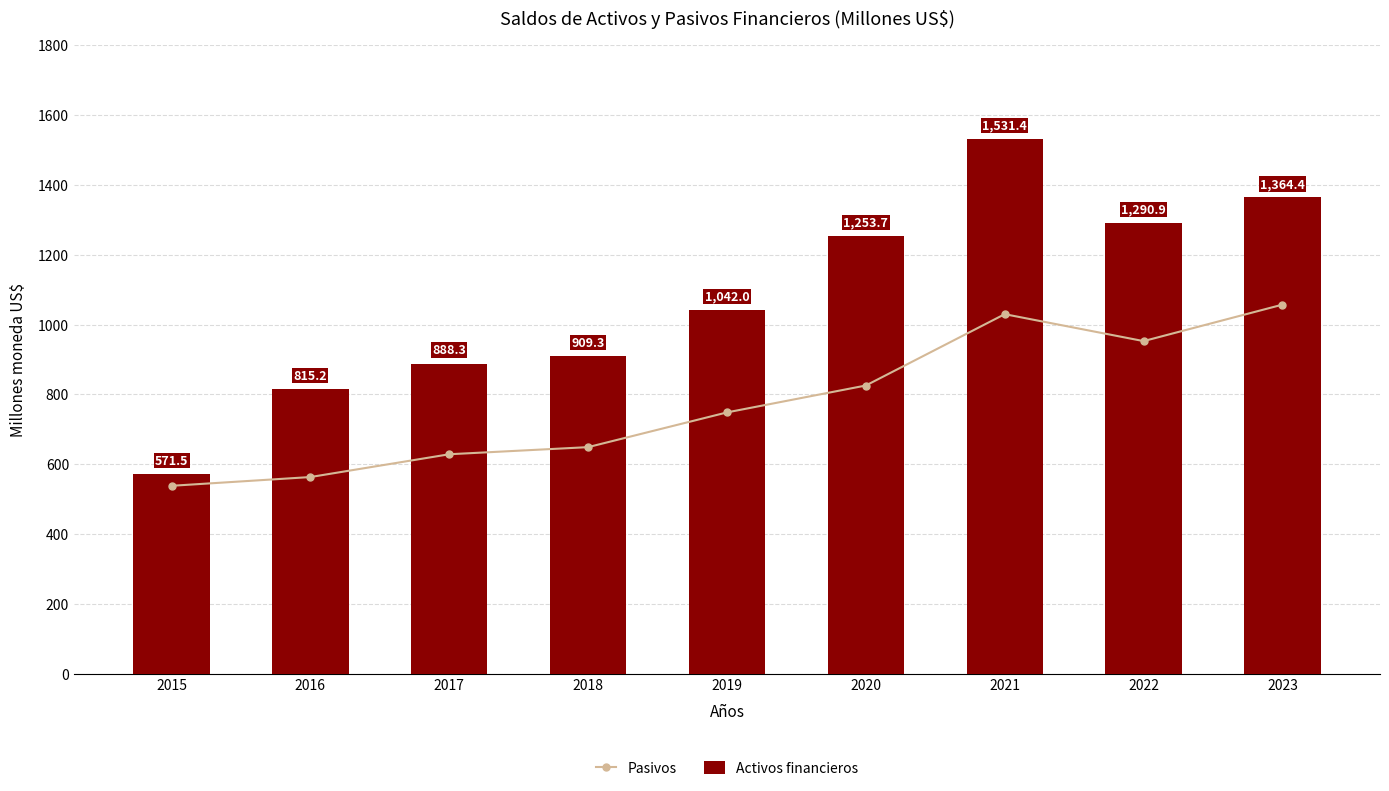

At how many categories does at least one series exceed 819?

7